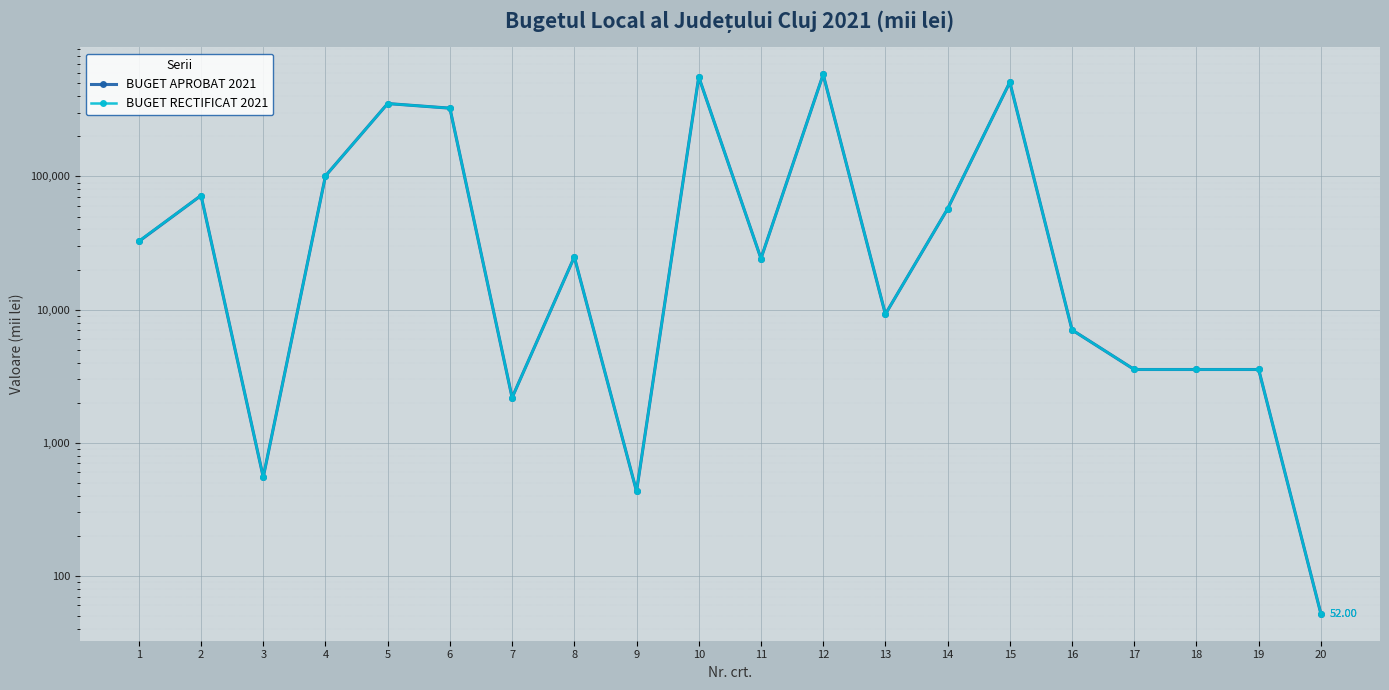

Reading right to left, extract all data points from this chart.

BUGET APROBAT 2021: 20=52.0	19=3550.0	18=3550.0	17=3550.0	16=7038.0	15=509673.4	14=57105.1	13=9238.0	12=583054.5	11=24180.9	10=558873.6	9=432.0	8=24857.0	7=2182.3	6=325589.0	5=352628.3	4=100853.1	3=552.0	2=71904.8	1=32503.4
BUGET RECTIFICAT 2021: 20=52.0	19=3550.0	18=3550.0	17=3550.0	16=7038.0	15=509673.4	14=57255.1	13=9238.0	12=583204.5	11=24180.9	10=559023.6	9=432.0	8=24857.0	7=2182.3	6=325589.0	5=352628.3	4=100853.1	3=552.0	2=71904.8	1=32653.4